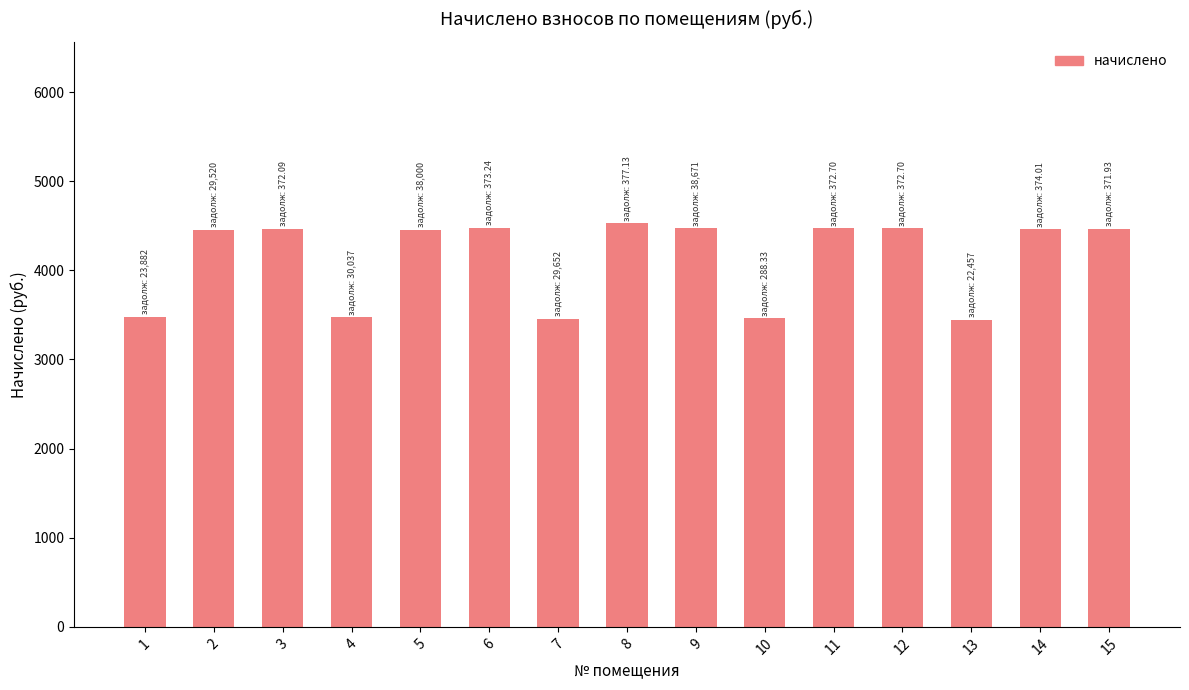

Does the chart contain stacked bars?

No